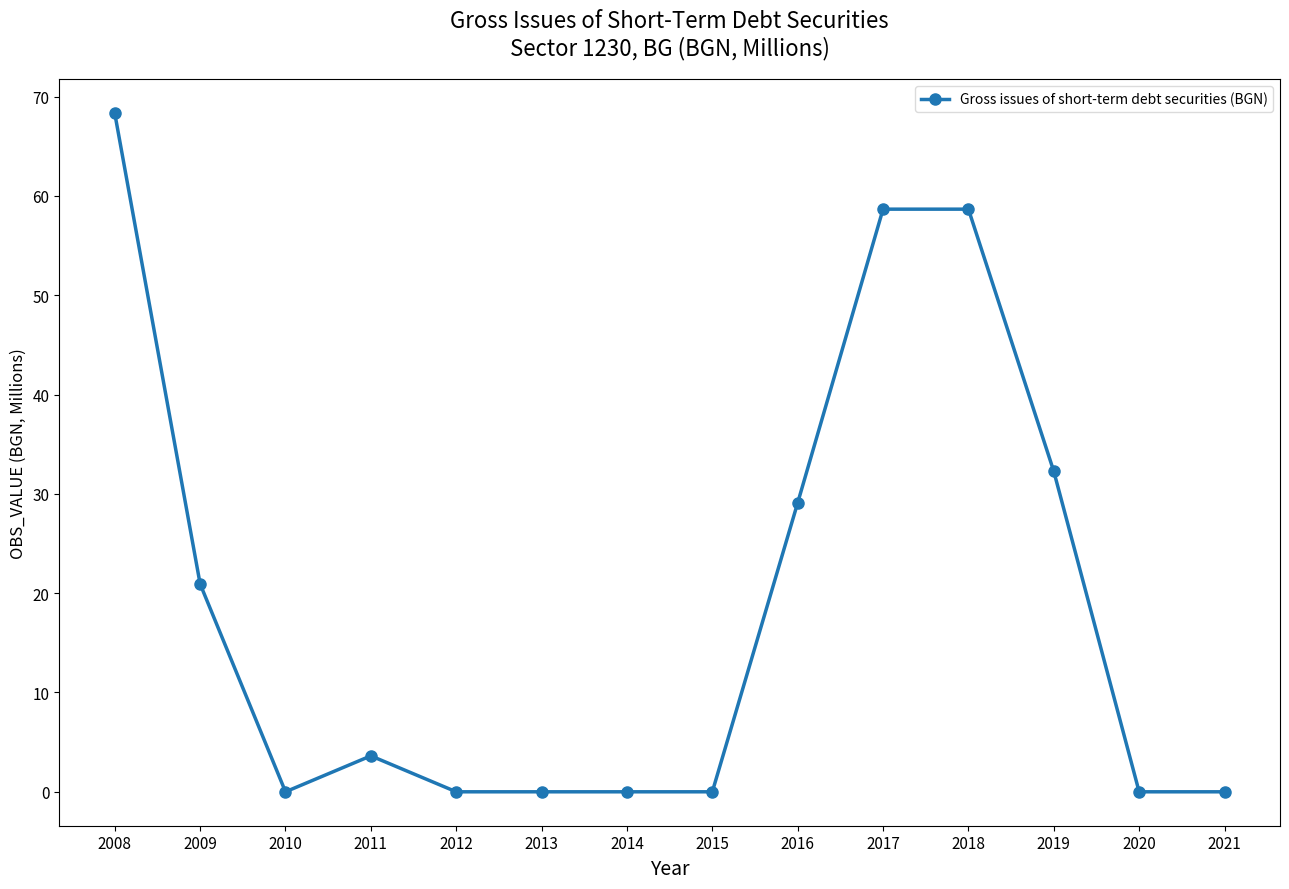

What is the difference between the second highest and second lowest values?

58.7